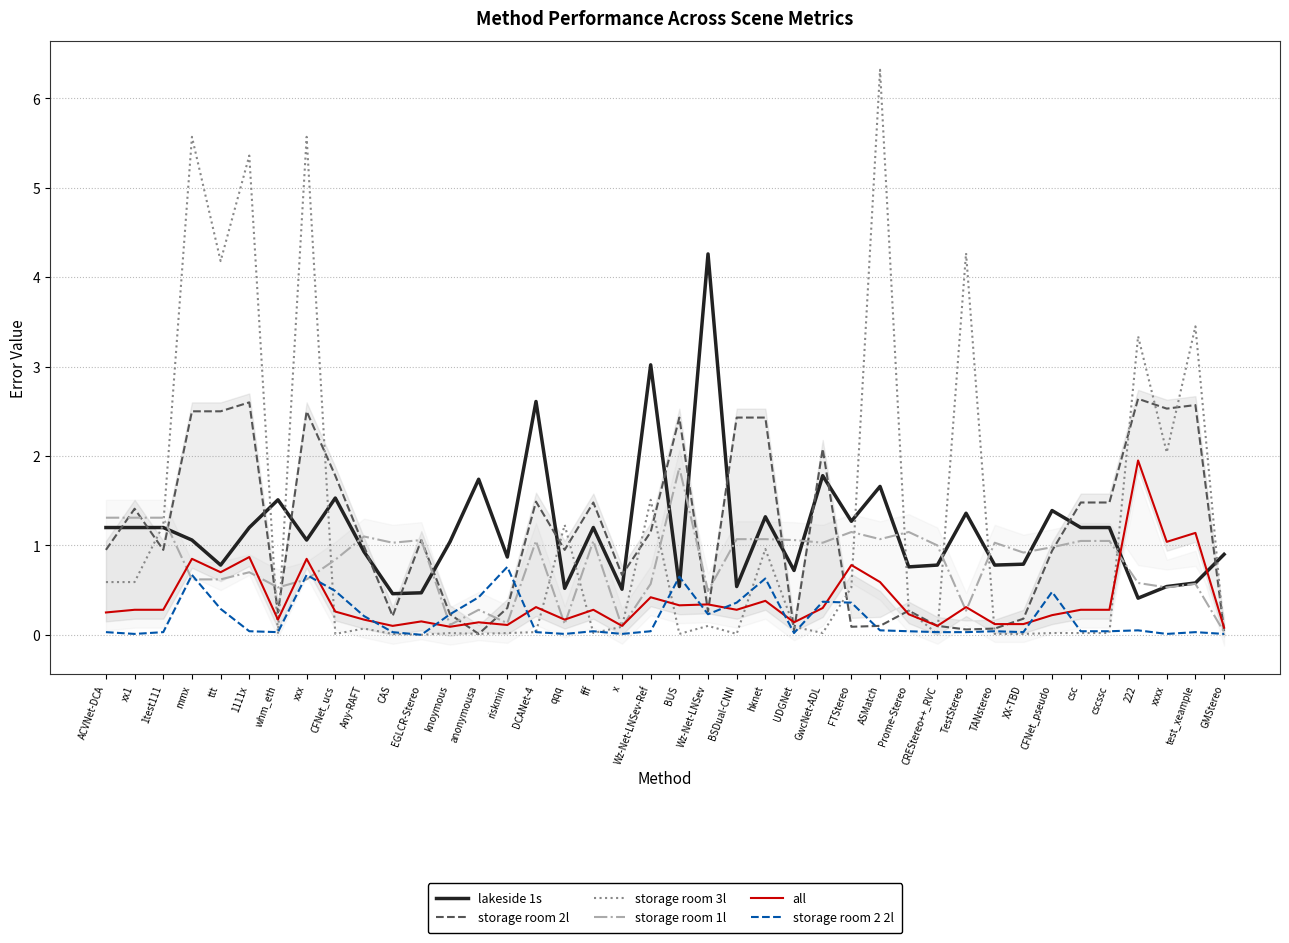

Rank the series at Any-RAFT from lowest to highest value.

storage room 3l, all, storage room 2 2l, lakeside 1s, storage room 2l, storage room 1l